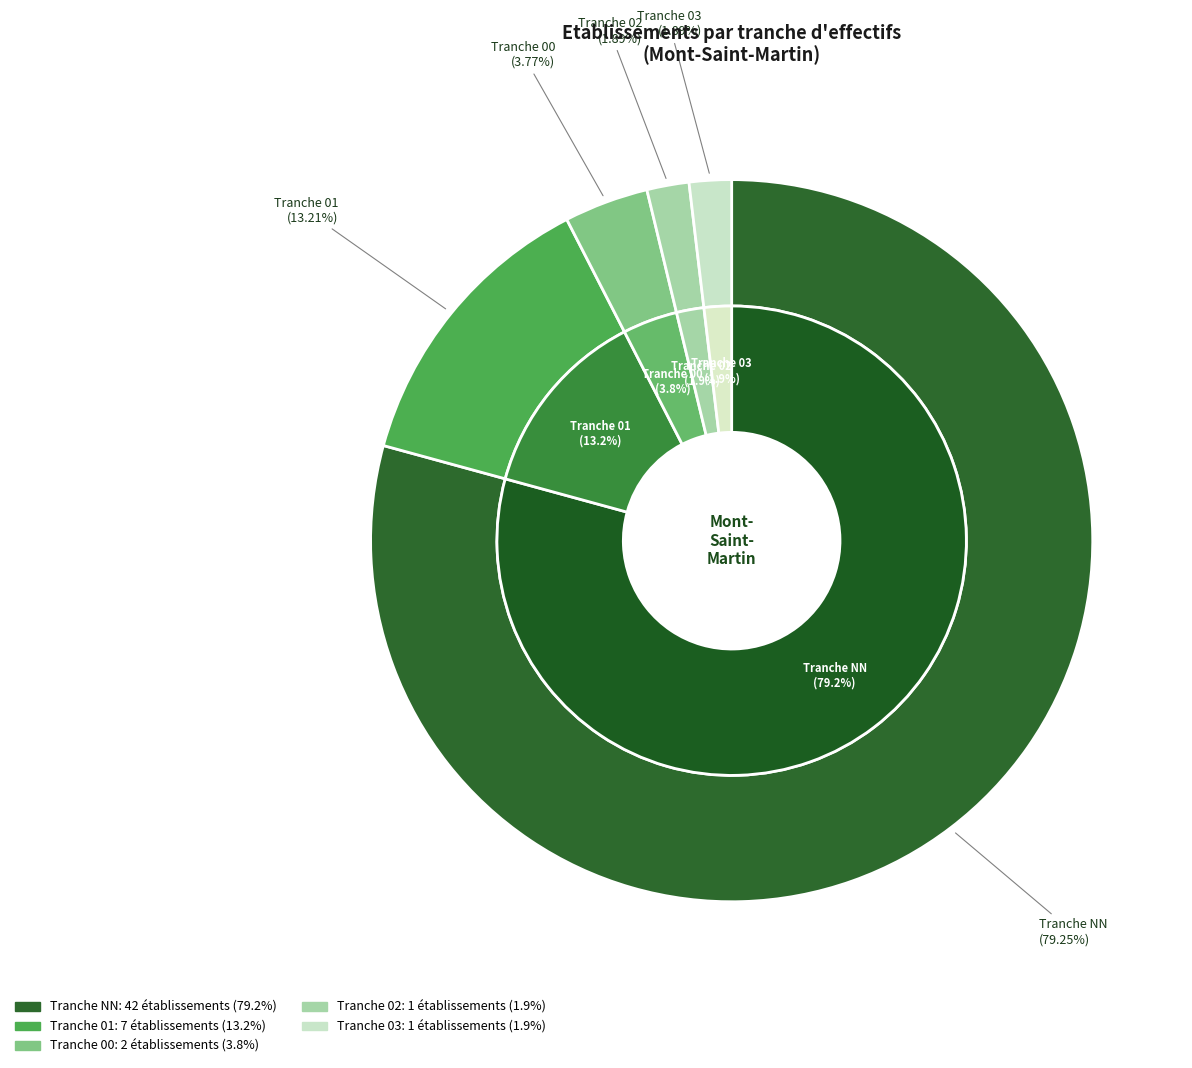

To the nearest percent, what is the average slice percentage?

20%